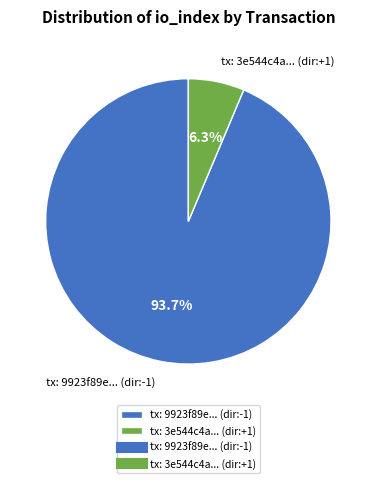

Rank the categories by value from highest to lowest.

tx: 9923f89e... (dir:-1), tx: 3e544c4a... (dir:+1)